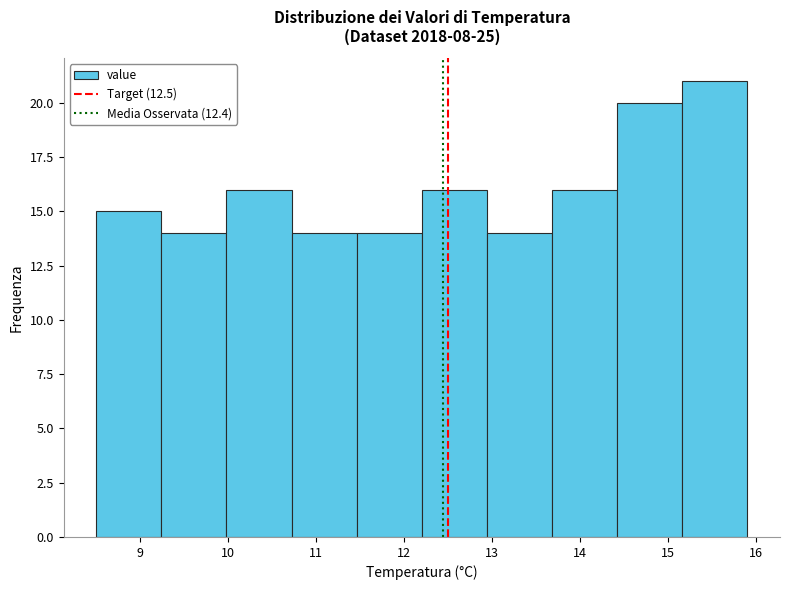

Reading left to right, list every bar in this chart as the range it spans on the x-axis followed by its height. Neither the bar edges nor the heights are printed on the chart, so give them approximately, as read against the axes.

8.50 to 9.24: 15
9.24 to 9.98: 14
9.98 to 10.72: 16
10.72 to 11.46: 14
11.46 to 12.20: 14
12.20 to 12.94: 16
12.94 to 13.68: 14
13.68 to 14.42: 16
14.42 to 15.16: 20
15.16 to 15.90: 21